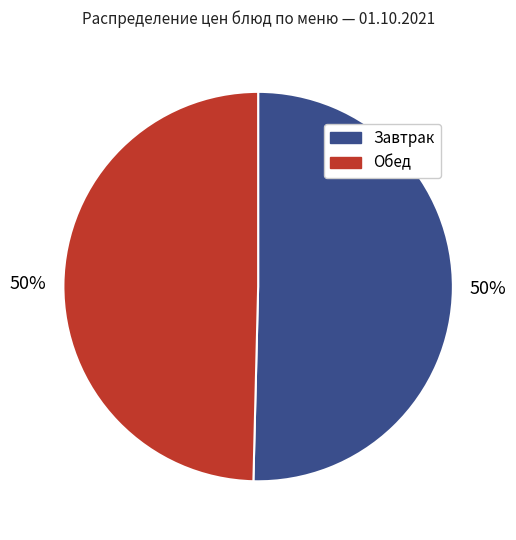

To the nearest percent, what is the average slice percentage?

50%